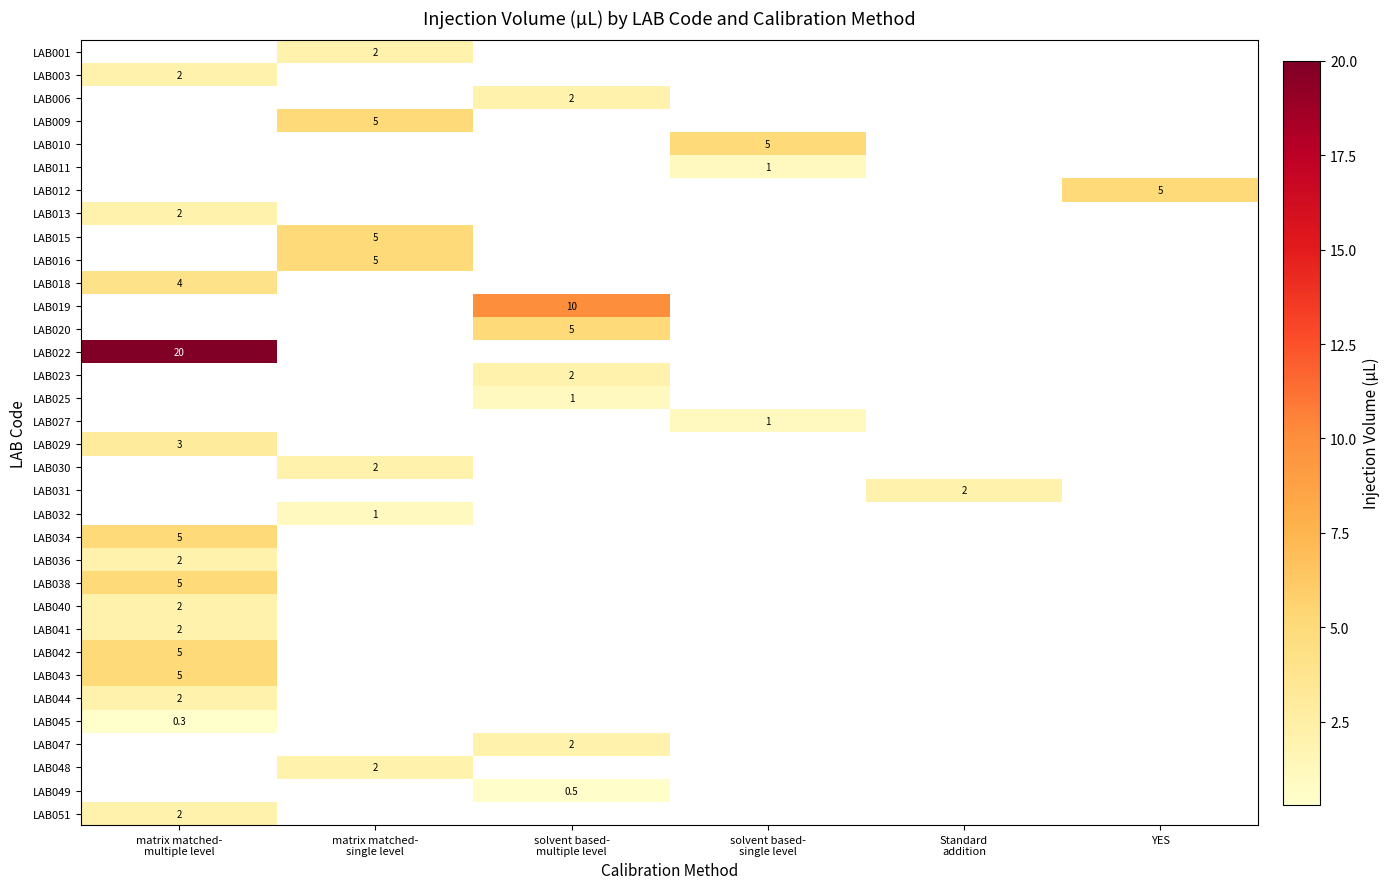

What is the greatest value displayed?

20.0